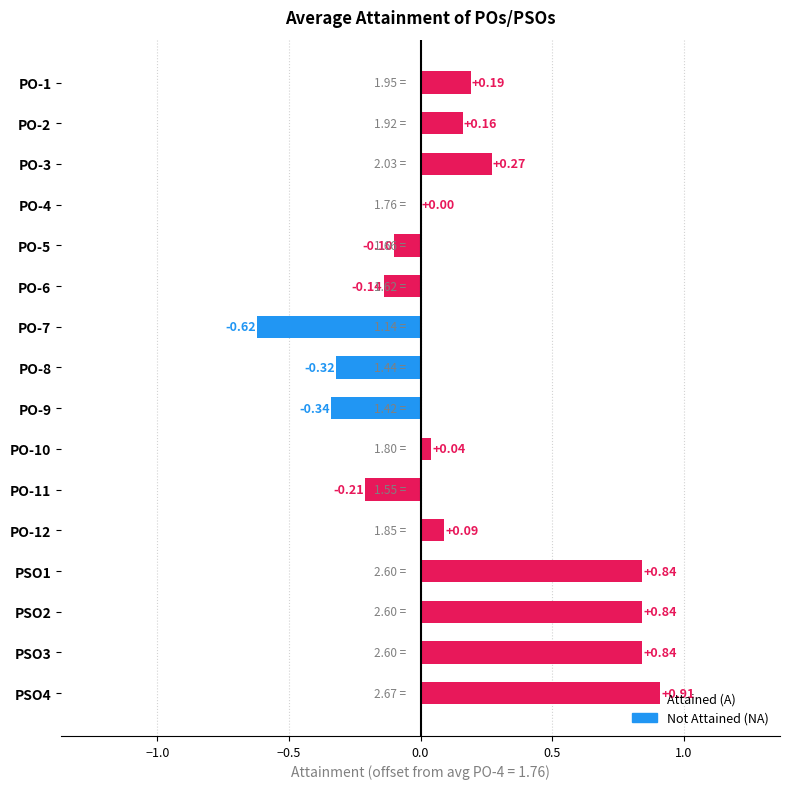

Which has a higher value, PO-8 or PO-5?

PO-5